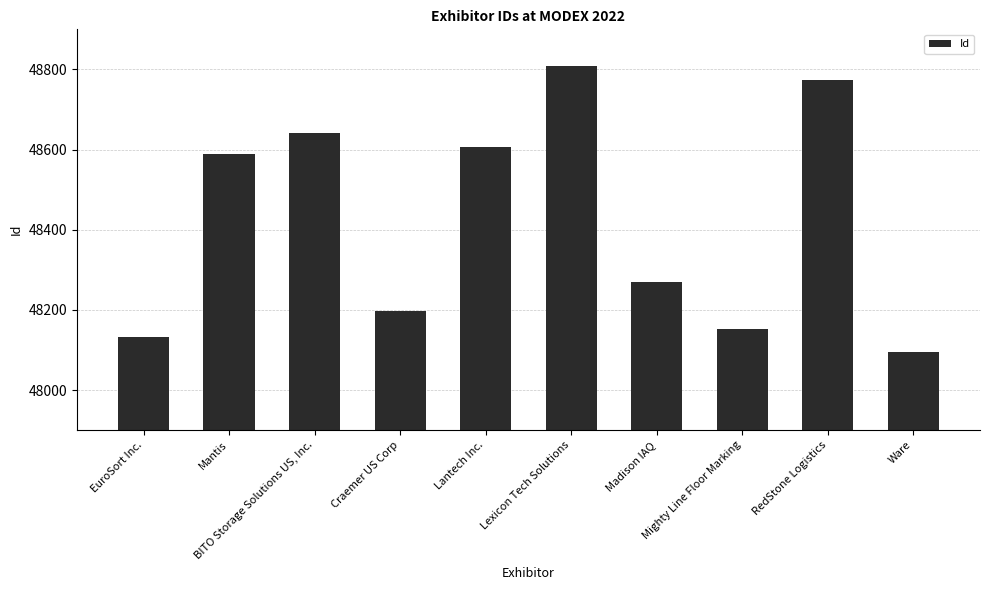

How many series are shown in this chart?

1